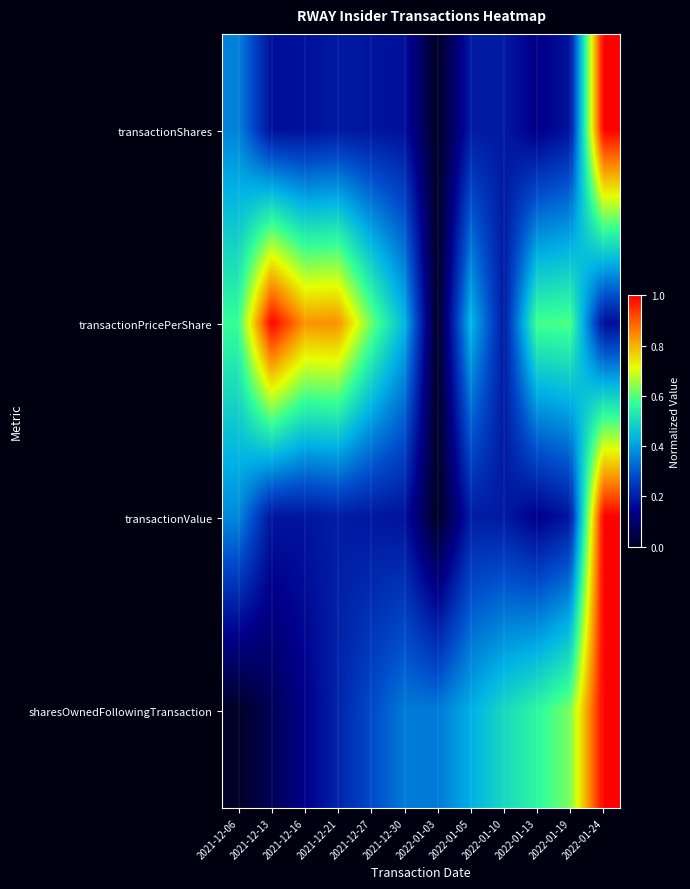

What is the spread (max minus min) of values at 2021-12-13?

0.9